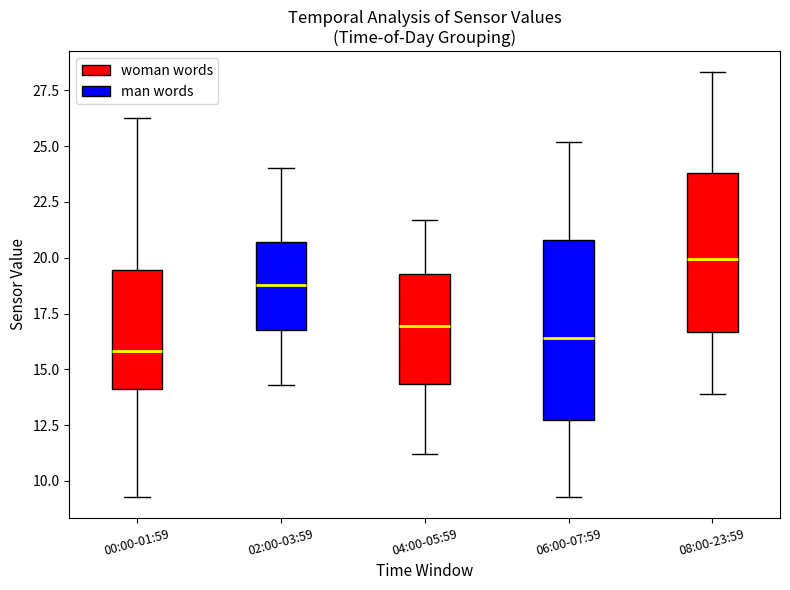

Reading left to right, transcribe this box plot: for each box, give where its median line is, the range the box spans, and where its two whiskers end, as read against the y-axis. The values are not printed on the chart, so give them approximately, as read against the axis.

00:00-01:59: median 16.0, box 14.0 to 19.5, whiskers 9.5 to 26.5
02:00-03:59: median 19.0, box 17.0 to 20.5, whiskers 14.5 to 24.0
04:00-05:59: median 17.0, box 14.5 to 19.5, whiskers 11.0 to 21.5
06:00-07:59: median 16.5, box 12.5 to 21.0, whiskers 9.5 to 25.0
08:00-23:59: median 20.0, box 16.5 to 24.0, whiskers 14.0 to 28.5